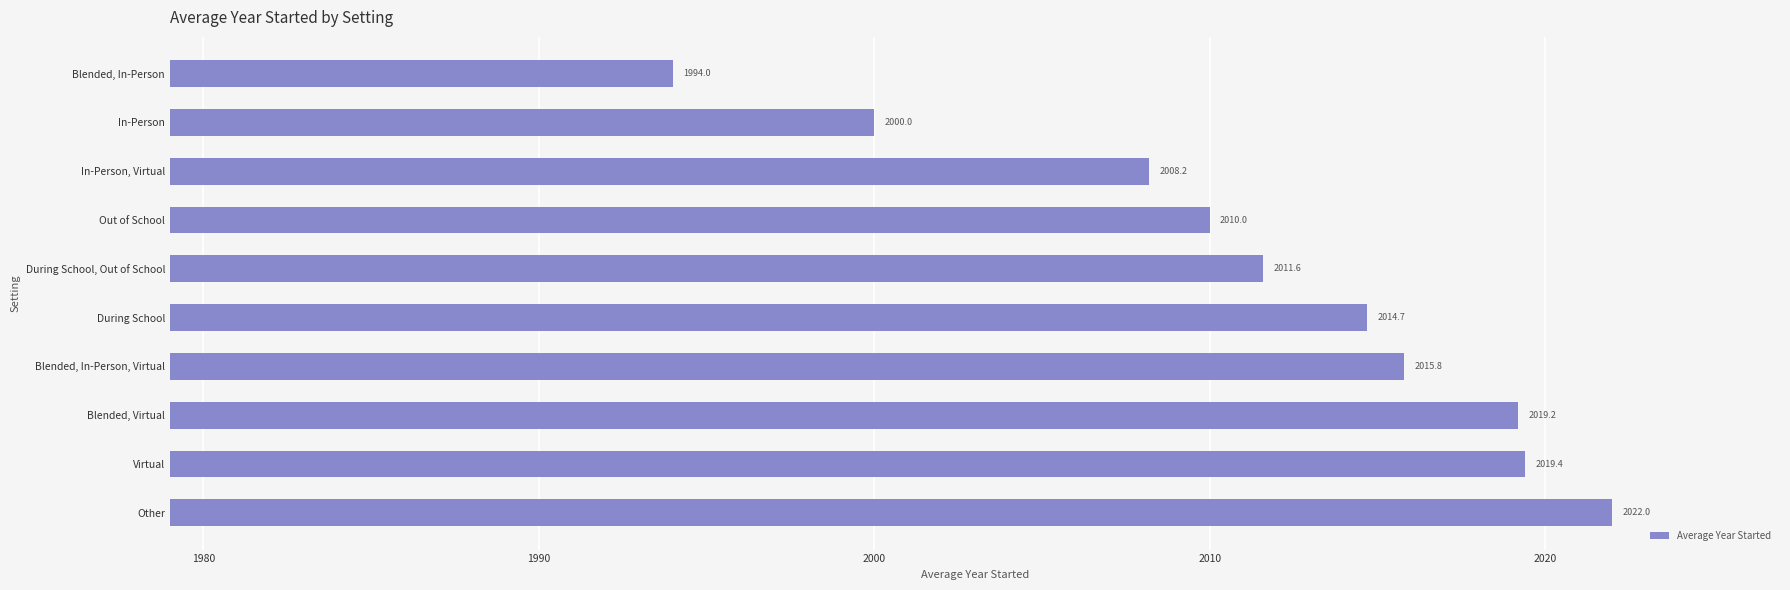

Read the value at Out of School.

2010.0